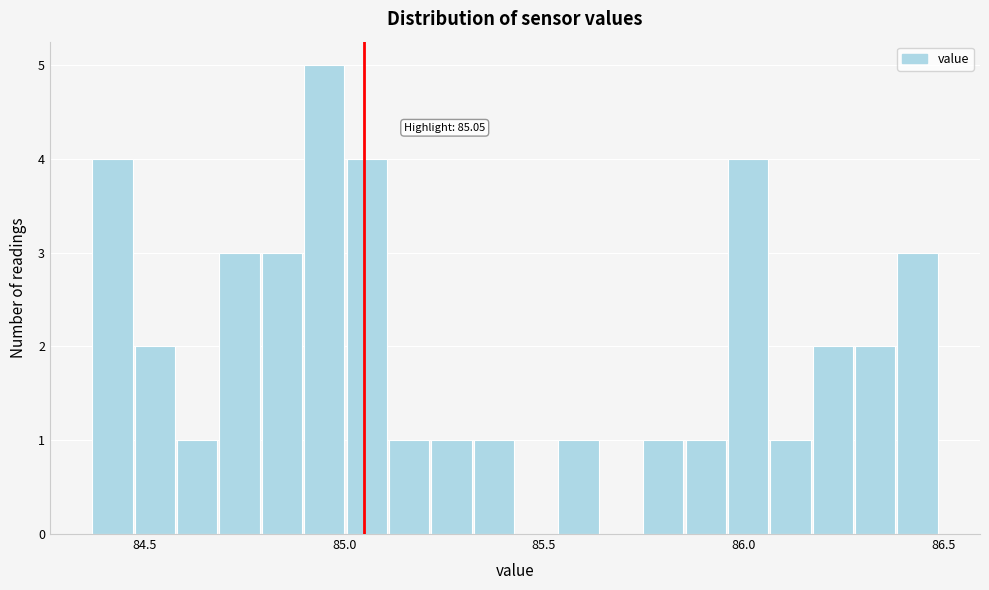

Around what value on the x-axis is the tallest bar? Give the approximate position of its centre, as read against the axis.

84.95